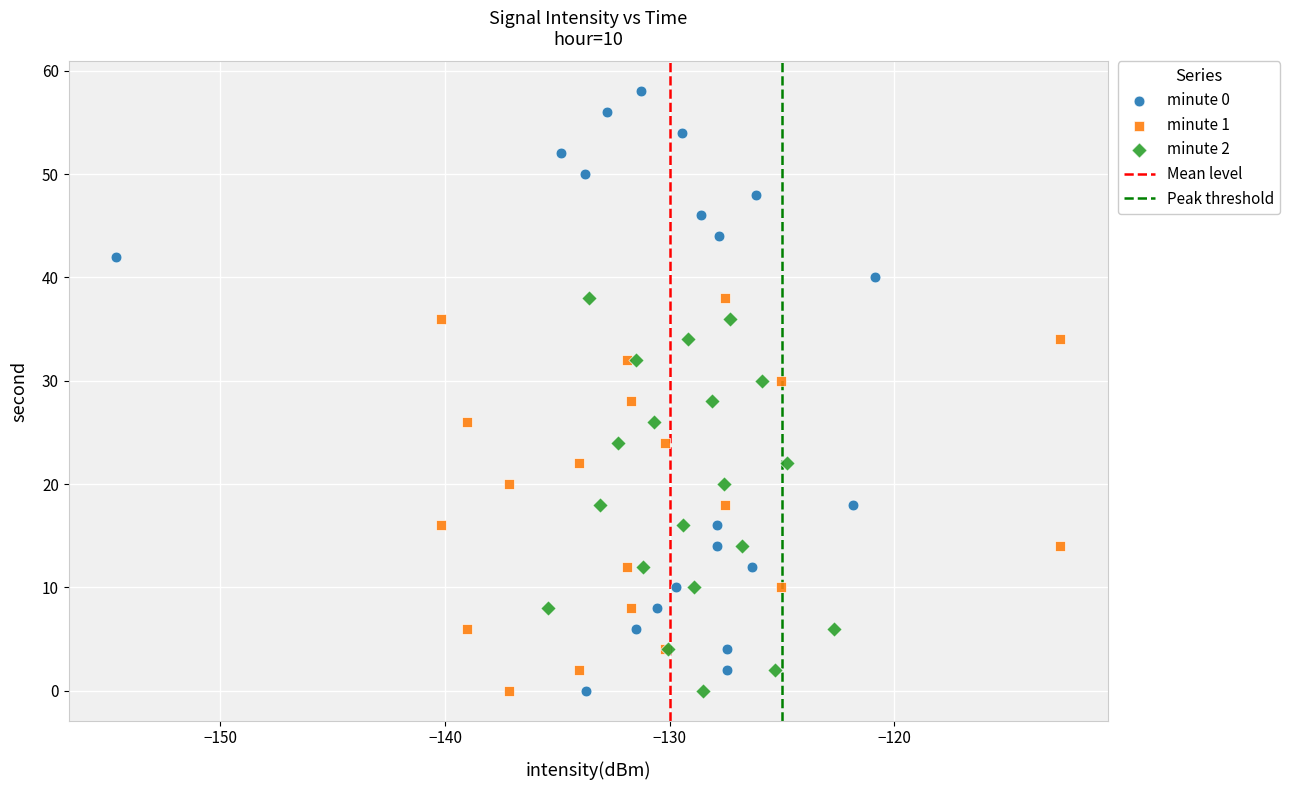

Which series has the widest spread of Y values?

minute 0